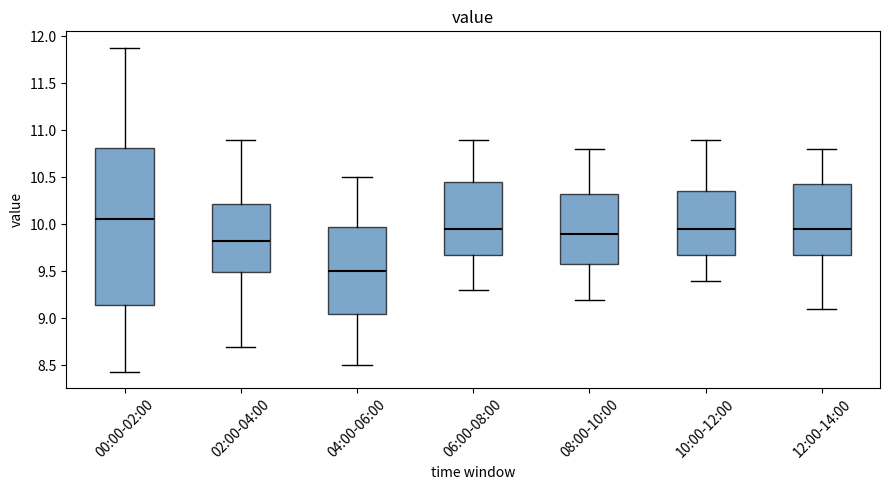

Where is the upper edge of the box for 08:00-10:00 on the y-axis? The values are not printed on the chart, so give them approximately, as read against the axis.

10.35